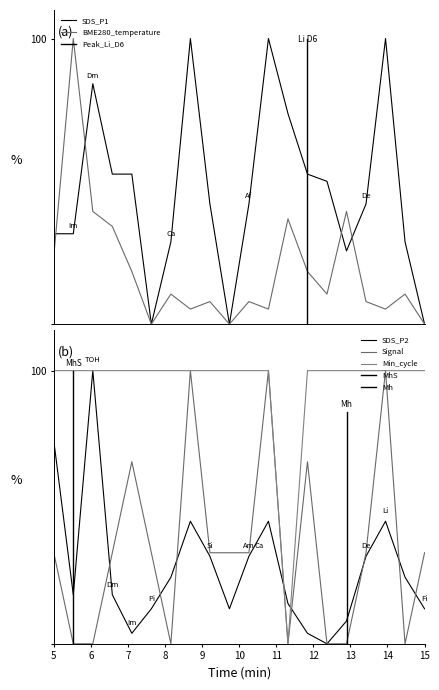

How many times do SDS_P2 and SDS_P1 cross each other?

8